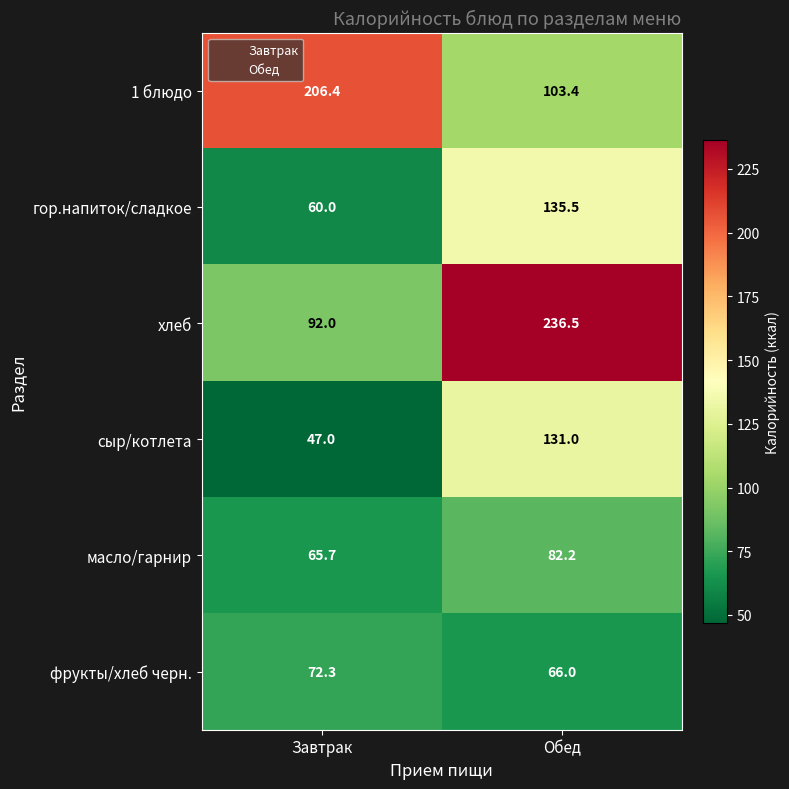

At which category is the sum across all series the highest?

Обед